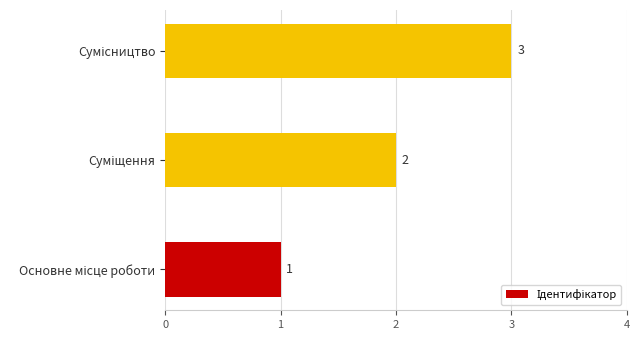

What is the greatest value displayed?

3